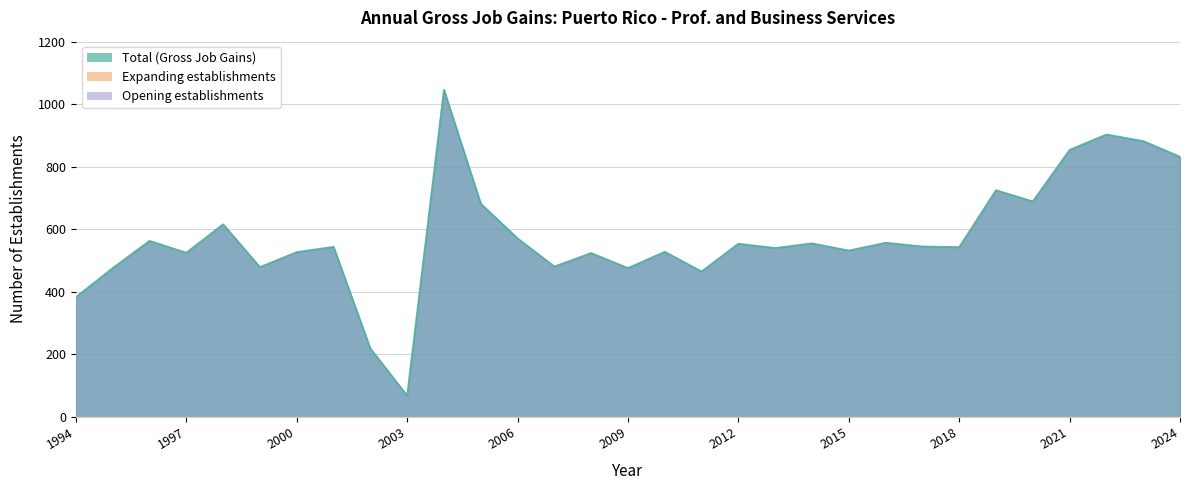

What is the value of the Opening establishments point at the 9th from the left?

219